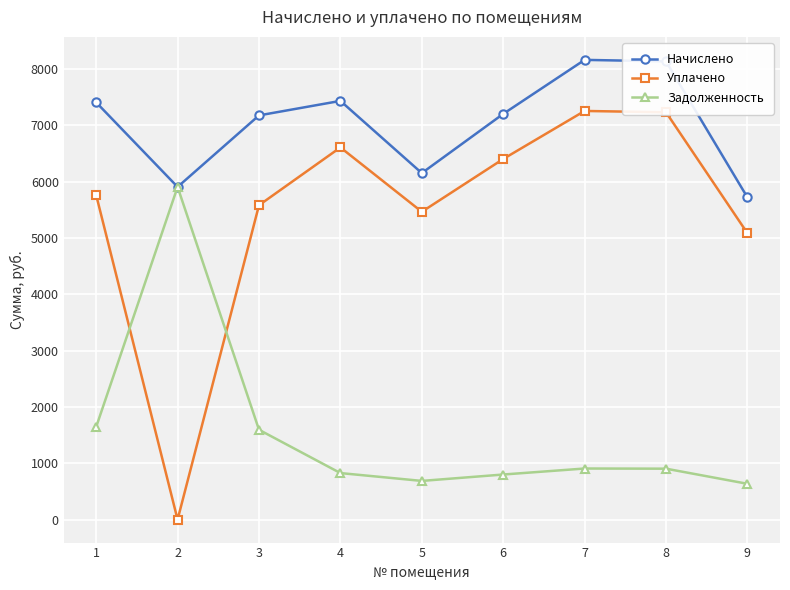

What is the sum of all Задолженность values?

13908.9